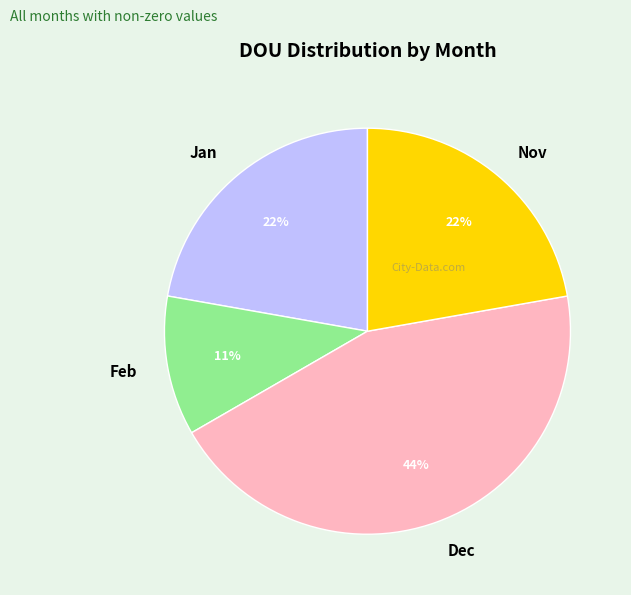

Is it true that Nov is 22% of the pie?

True